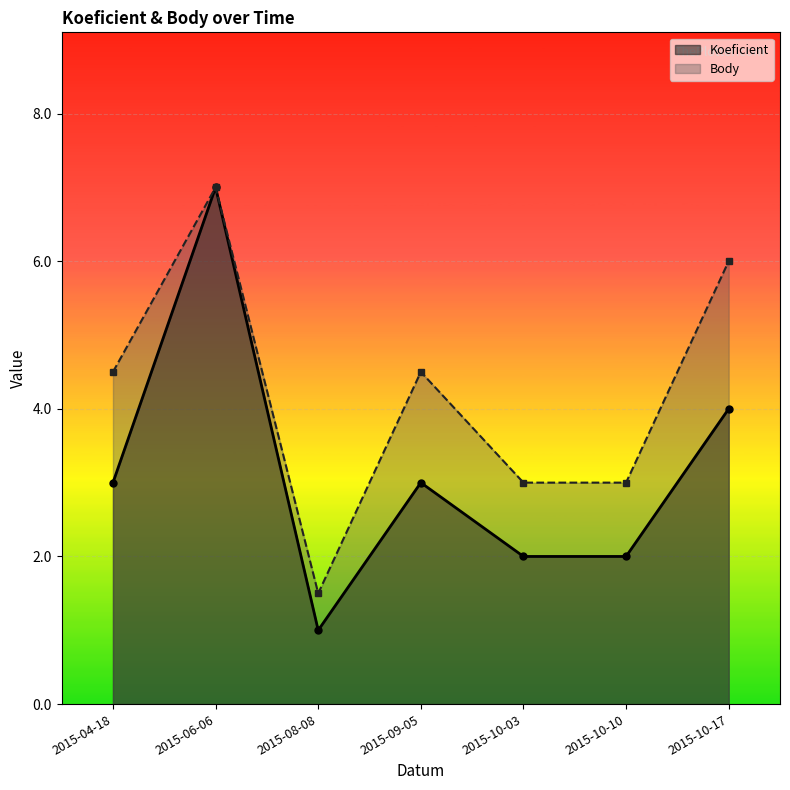

What is the minimum value for Body?

1.5